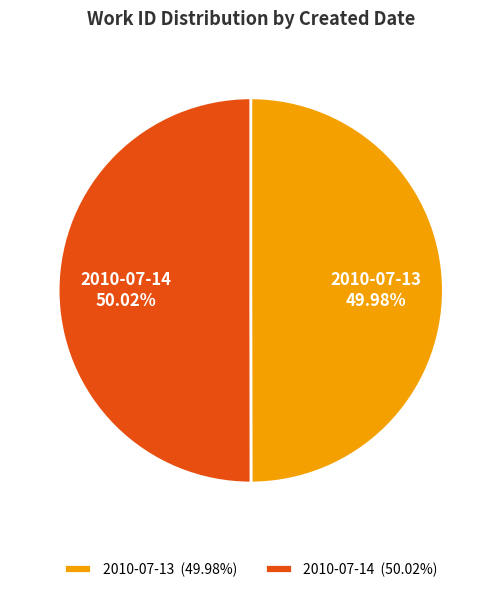

Do 2010-07-14 and 2010-07-13 together represent more than half of the pie?

Yes